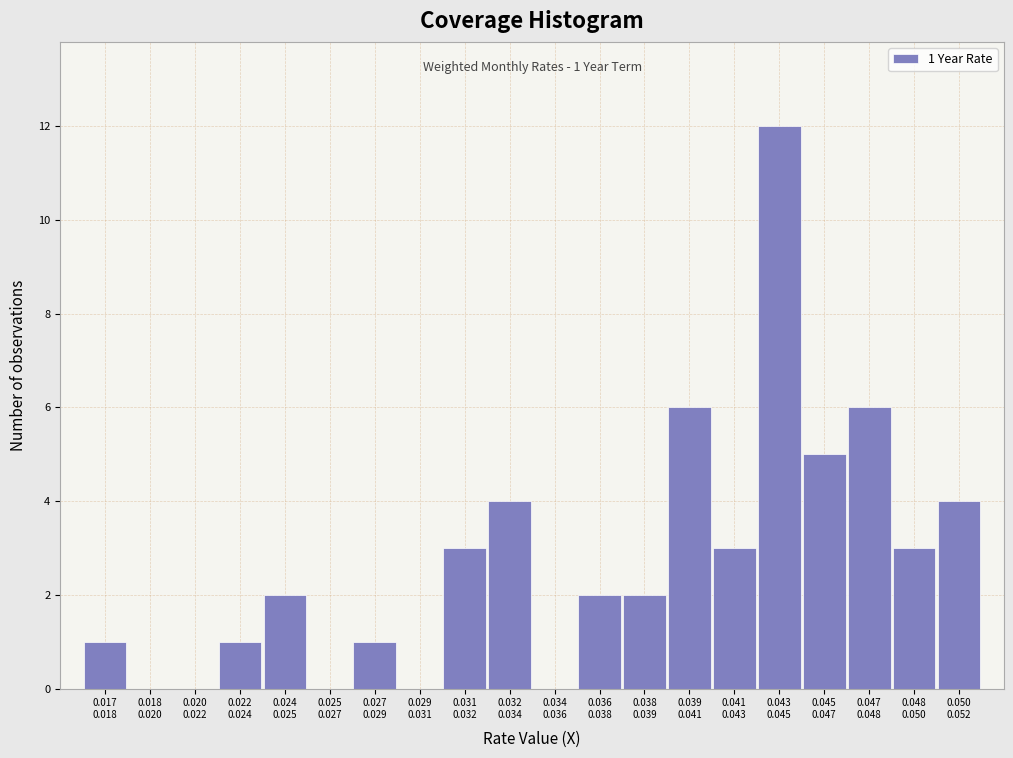

What is the sum of all values?

55